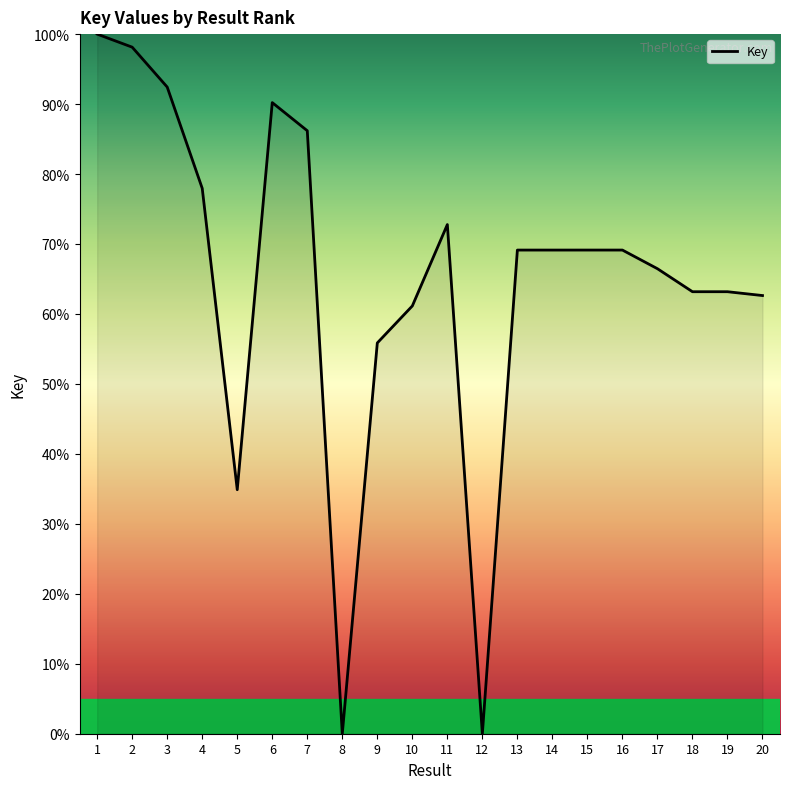

What is the maximum value shown in the chart?

100.0